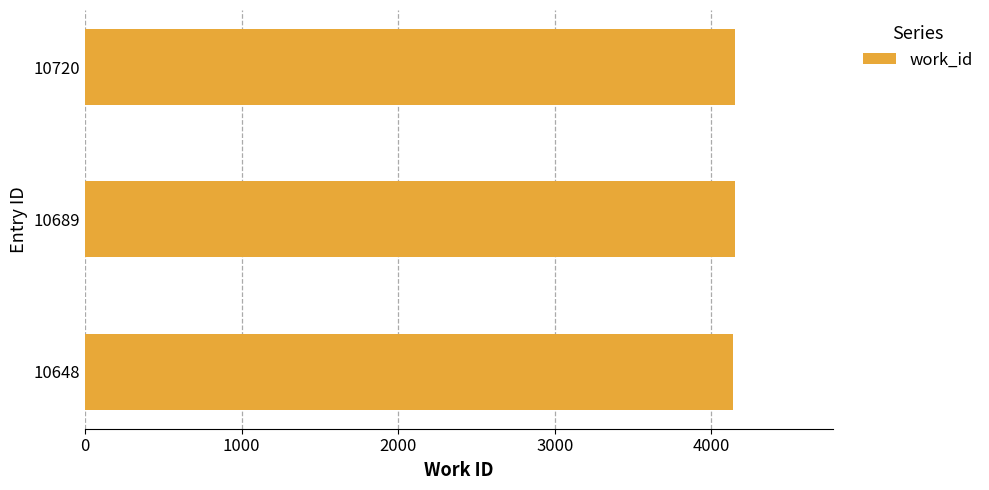

What is the ratio of the value at 10689 to the value at 10720?

1.0